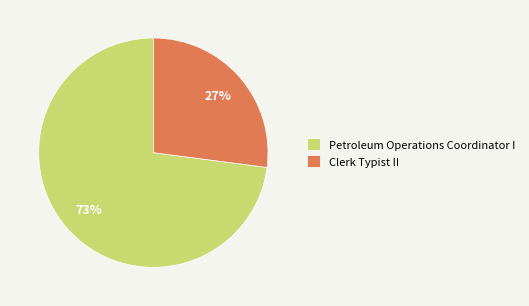

To the nearest percent, what is the combined percentage of Clerk Typist II and Petroleum Operations Coordinator I?

100%